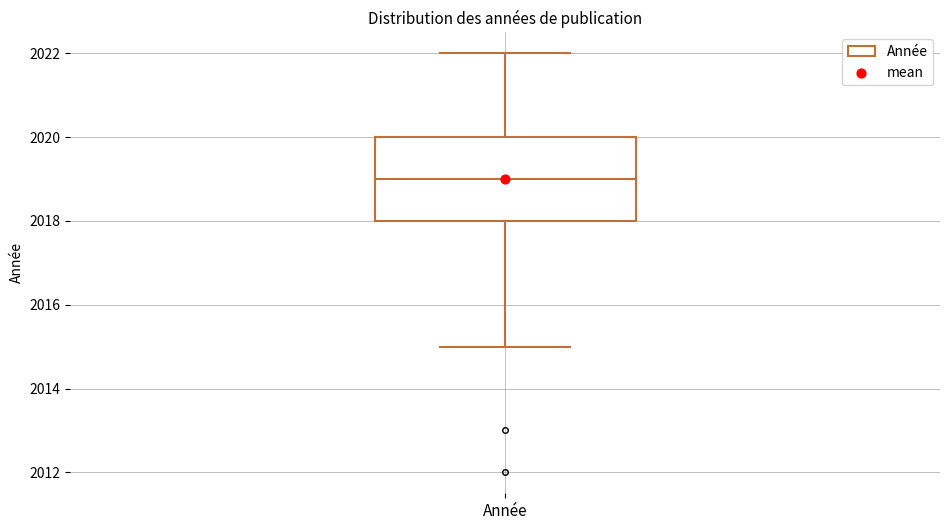

Where does the median line of the box for Année sit on the y-axis? The values are not printed on the chart, so give them approximately, as read against the axis.

2019